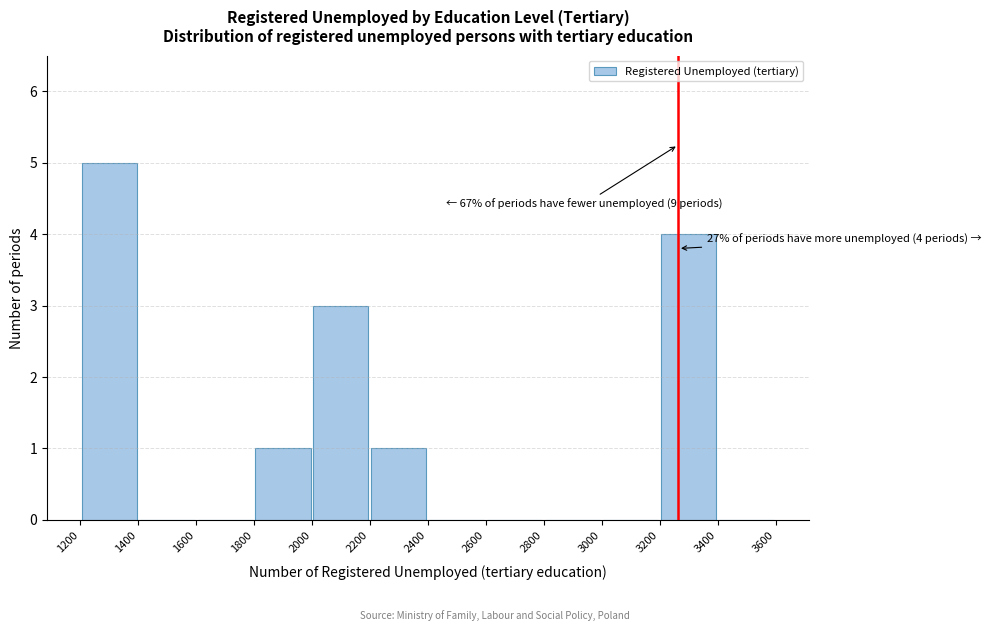

Over which range of the x-axis is the bar tallest?

1200 to 1400